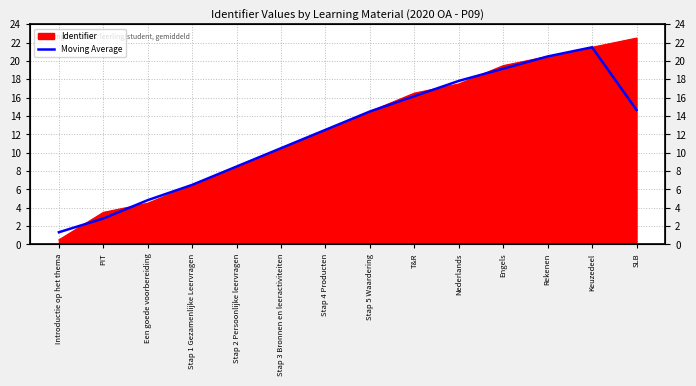

What is the change in value from Een goede voorbereiding to Keuzedeel?

+16.7